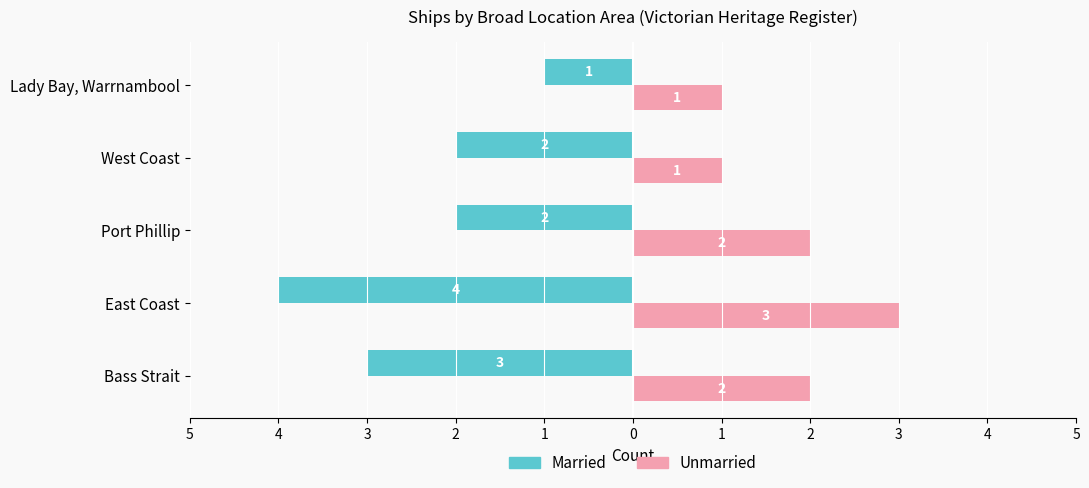

What are all the series names shown in the legend?

Married, Unmarried